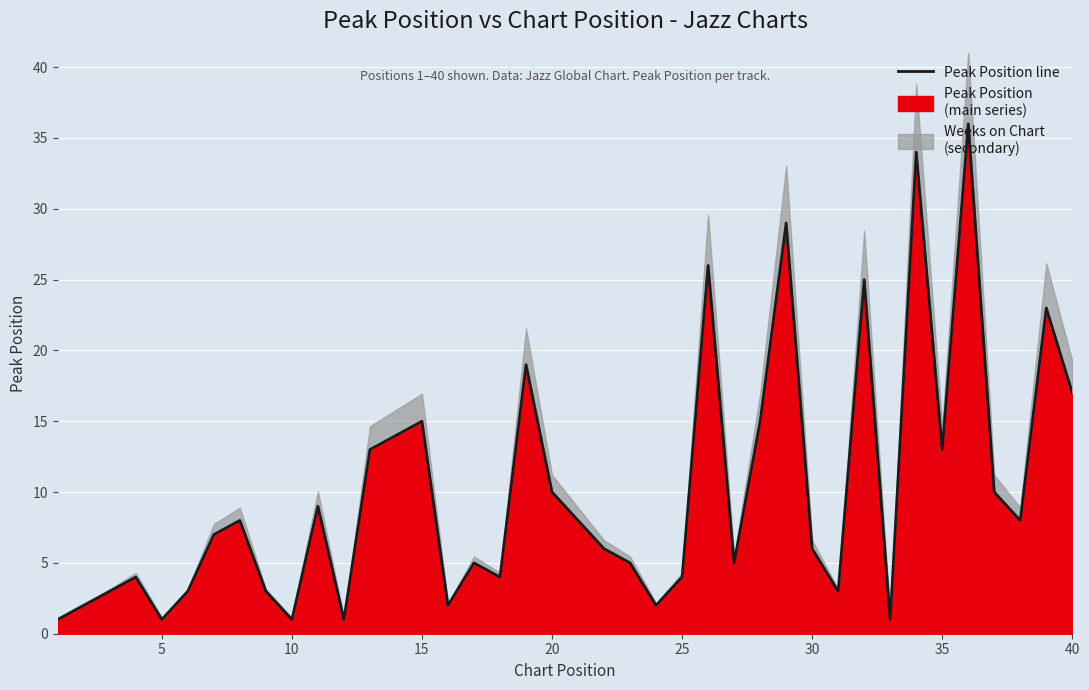

Reading left to right, transcribe all the data shown in this chart.

1	2	3	4	1	3	7	8	3	1	9	1	13	14	15	2	5	4	19	10	8	6	5	2	4	26	5	15	29	6	3	25	1	34	13	36	10	8	23	17